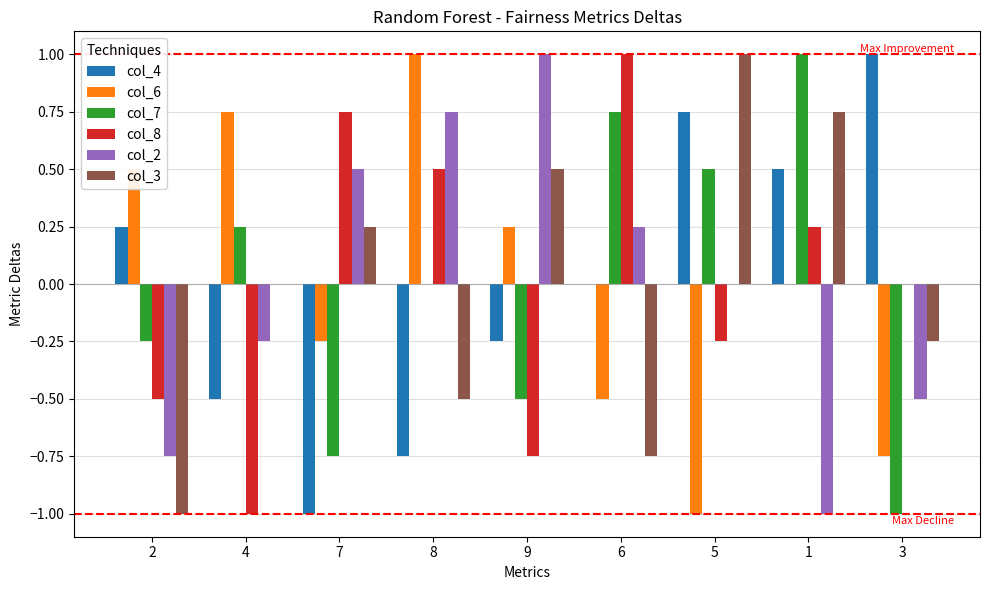

What is the maximum value for col_3?

1.0